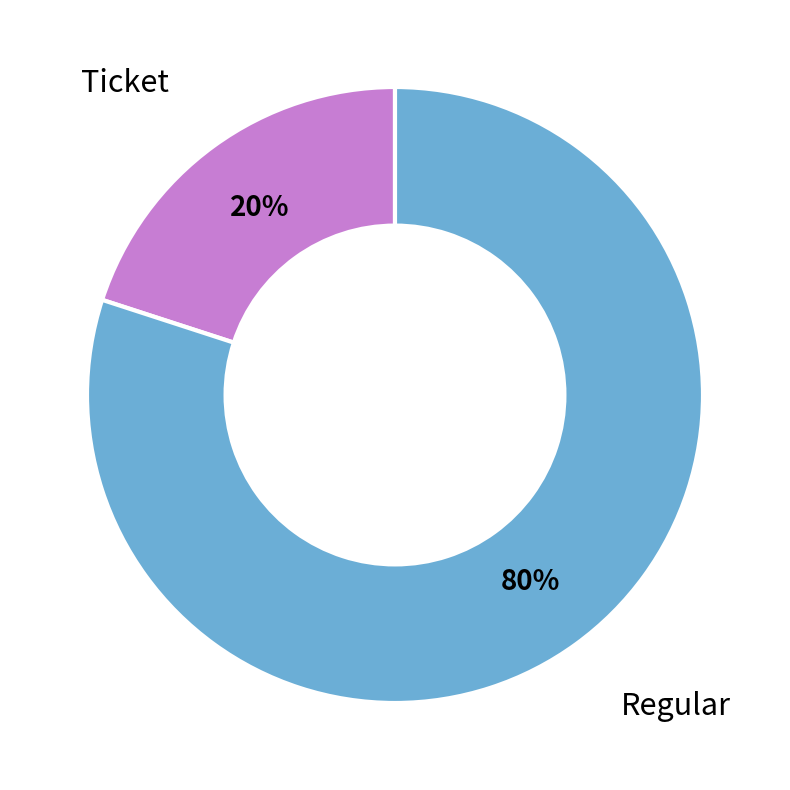

Is there any slice that represents more than half of the pie?

Yes